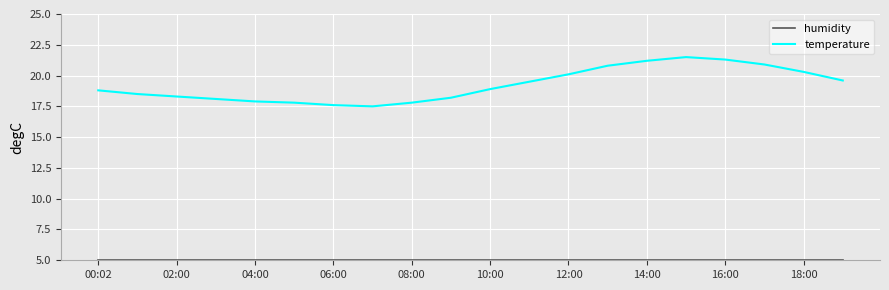

What is the greatest value displayed?

21.5